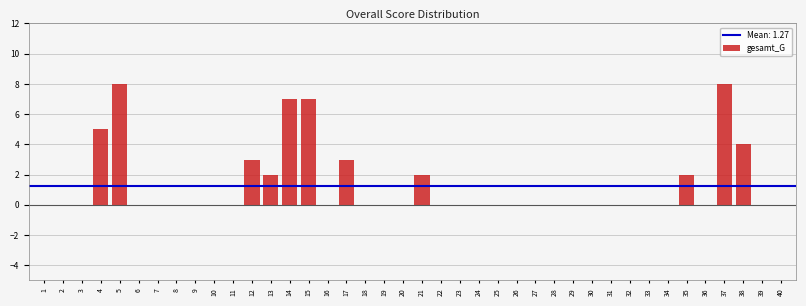

Which has a higher value, 23 or 37?

37